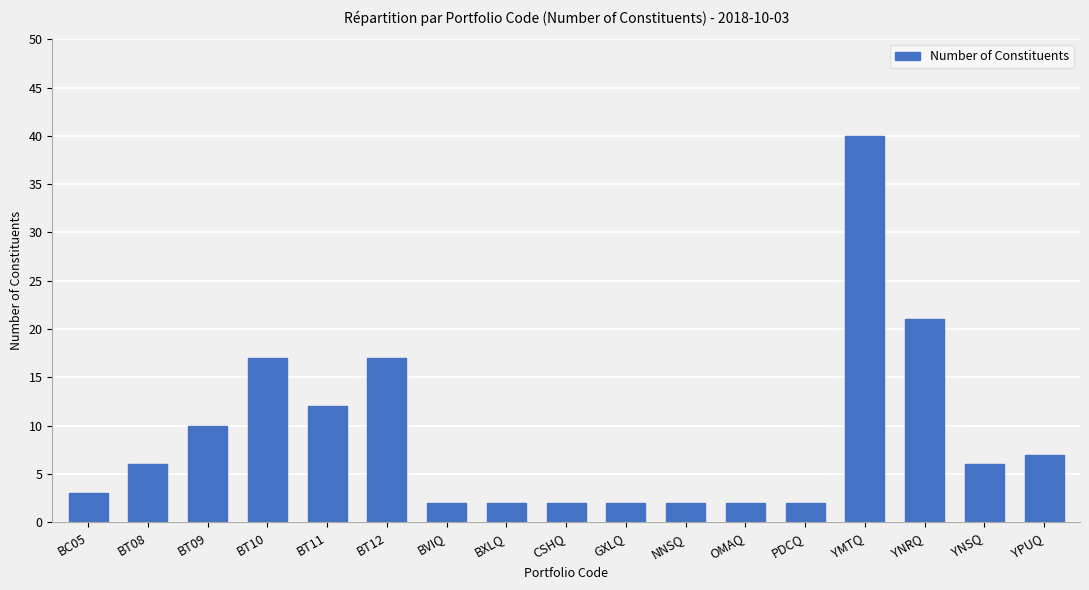

True or false: the data shows 8 at BT10.

False